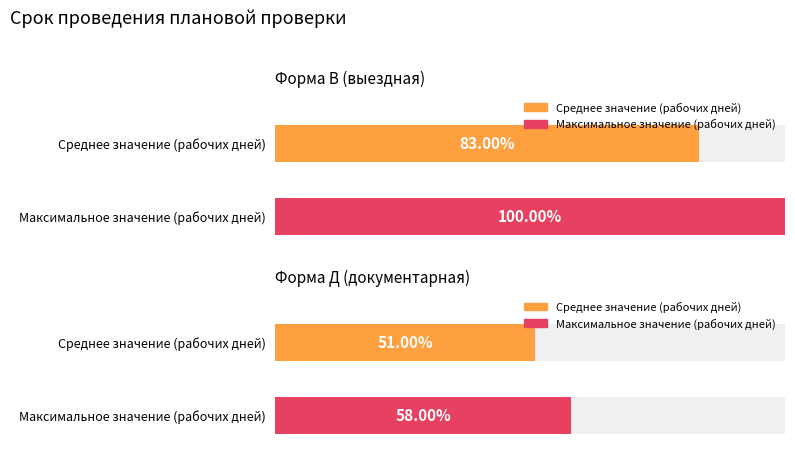

The В series shows 8 at 6. True or false?

True